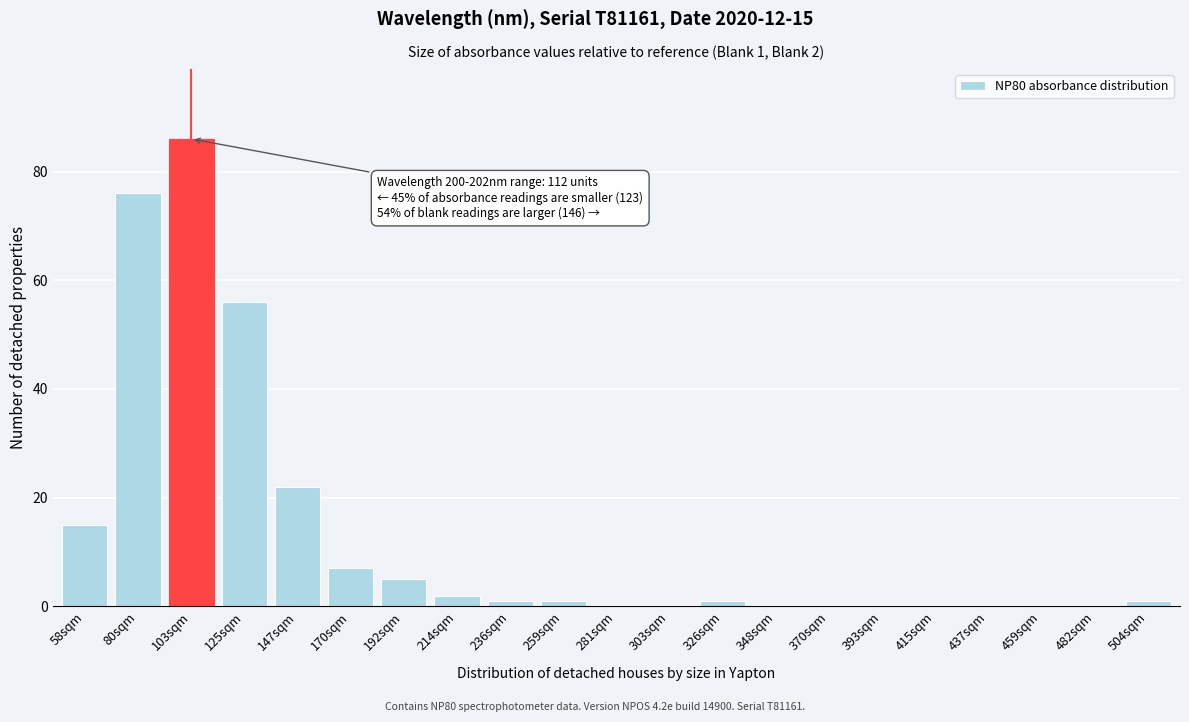

Reading right to left, extract all data points from this chart.

504sqm=1	482sqm=0	459sqm=0	437sqm=0	415sqm=0	393sqm=0	370sqm=0	348sqm=0	326sqm=1	303sqm=0	281sqm=0	259sqm=1	236sqm=1	214sqm=2	192sqm=5	170sqm=7	147sqm=22	125sqm=56	103sqm=86	80sqm=76	58sqm=15